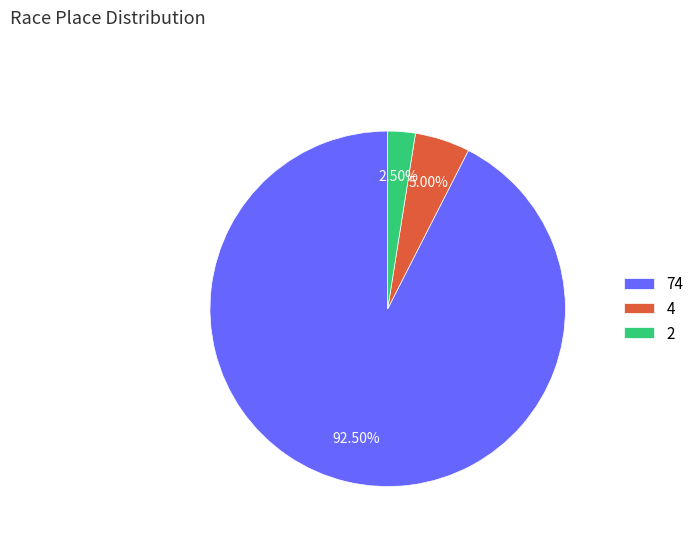

Do 4 and 2 together represent more than half of the pie?

No